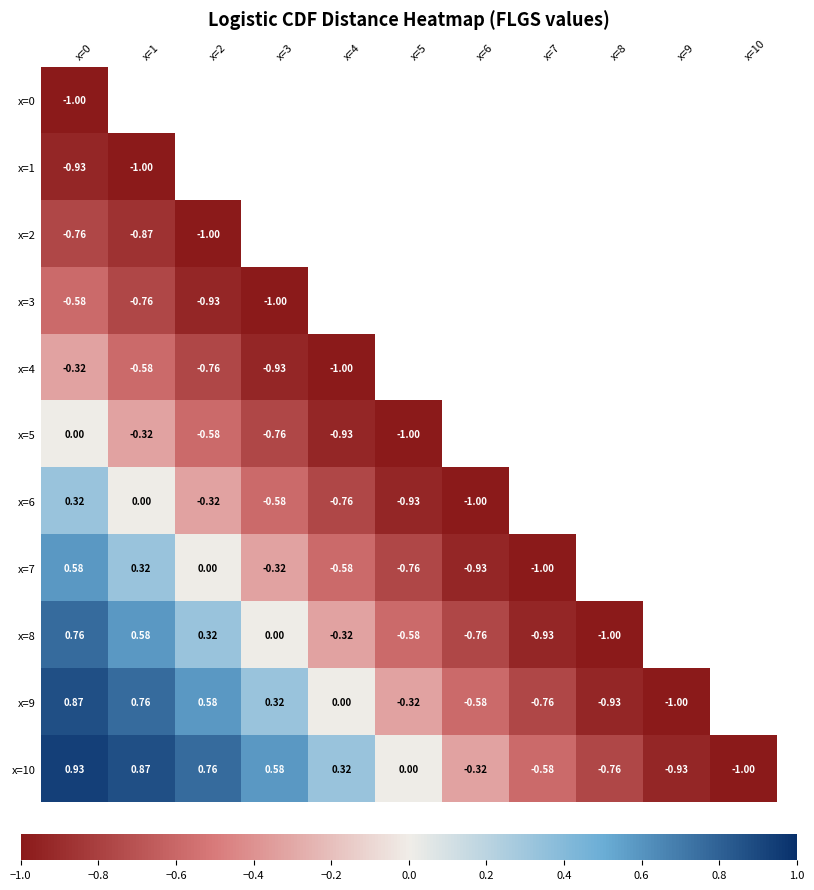

Which series has the widest spread of values?

x=10